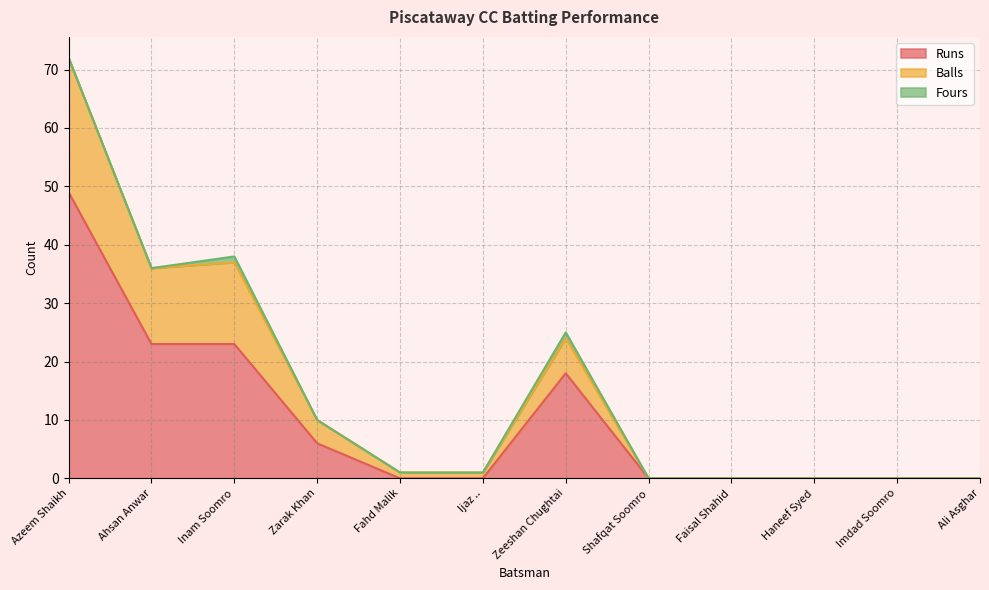

What is the label of the 12th point from the left?

Ali Asghar